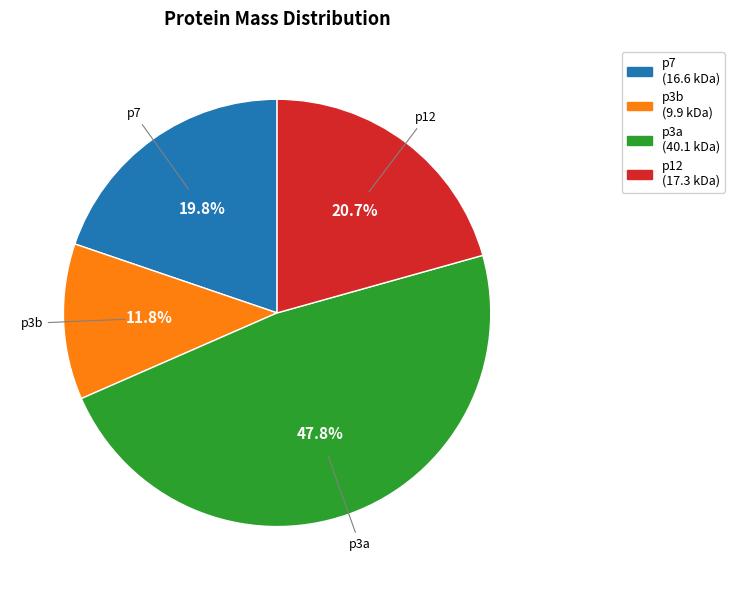

Approximately how many times larger is the value at p7 compared to p12?

1.0